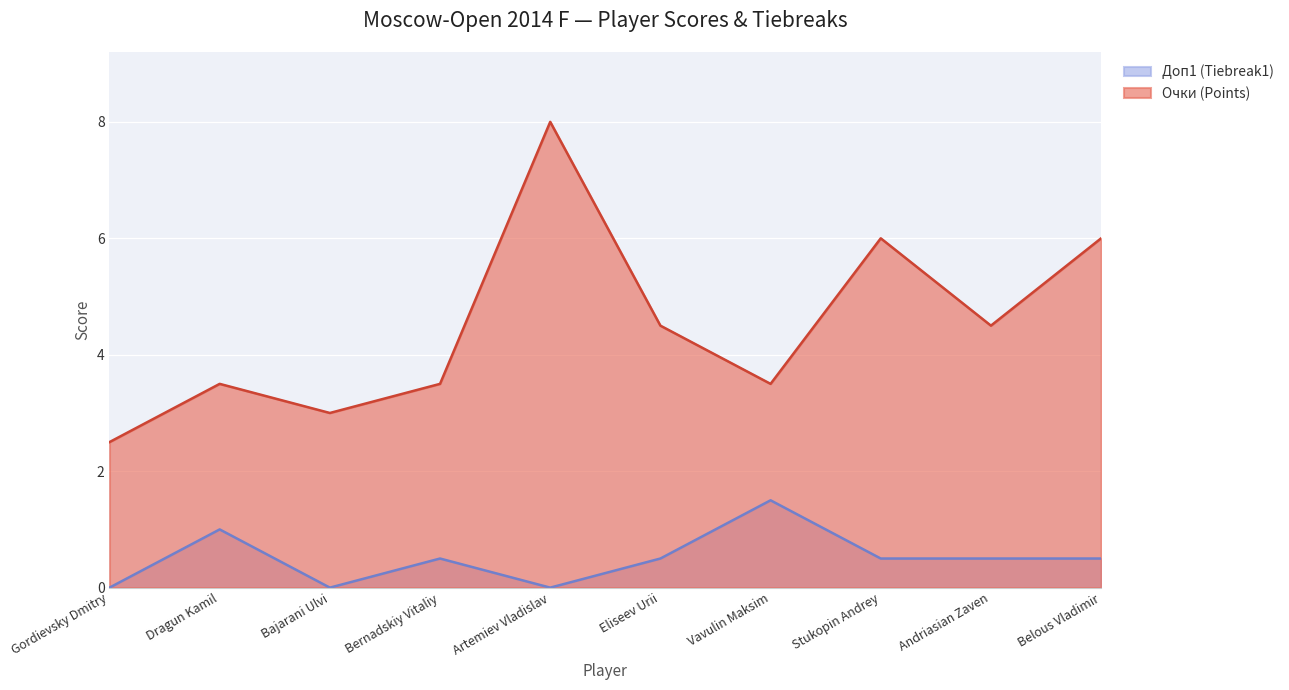

True or false: Очки (Points) has more than 2 points higher than both neighbors.

True